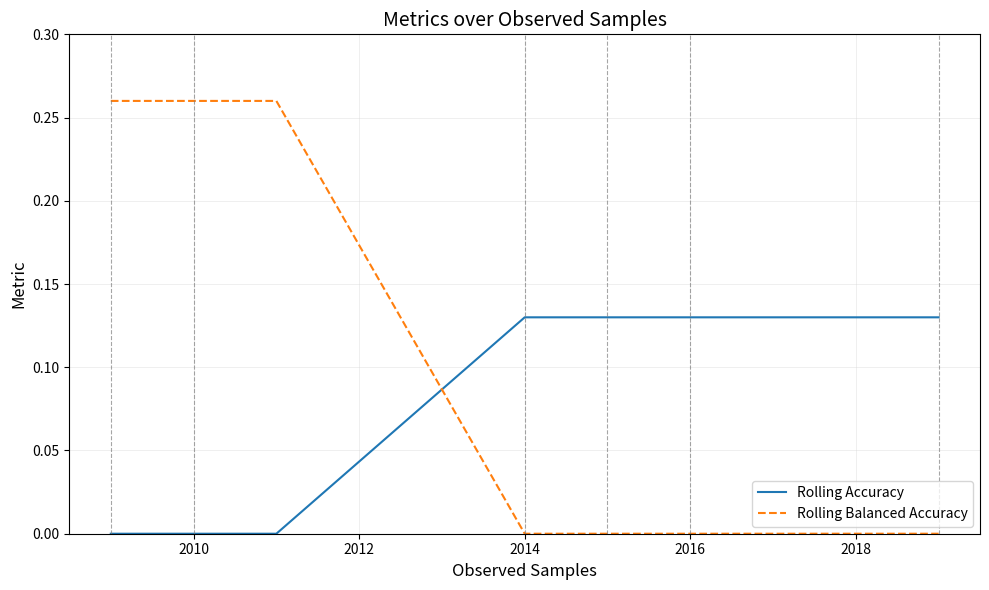

Does the chart display data point markers on the line(s)?

No